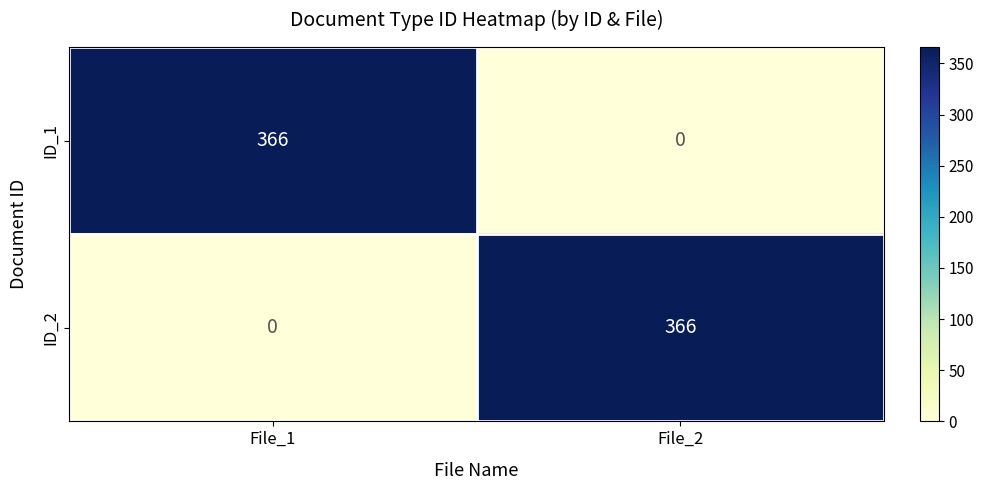

Reading right to left, extract all data points from this chart.

ID_1: 0	366
ID_2: 366	0